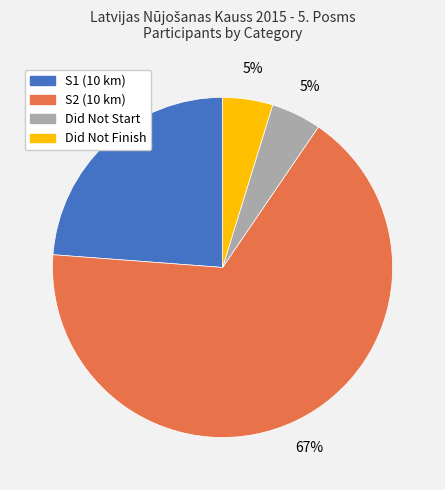

True or false: S2 (10 km) accounts for 78% of the total.

False